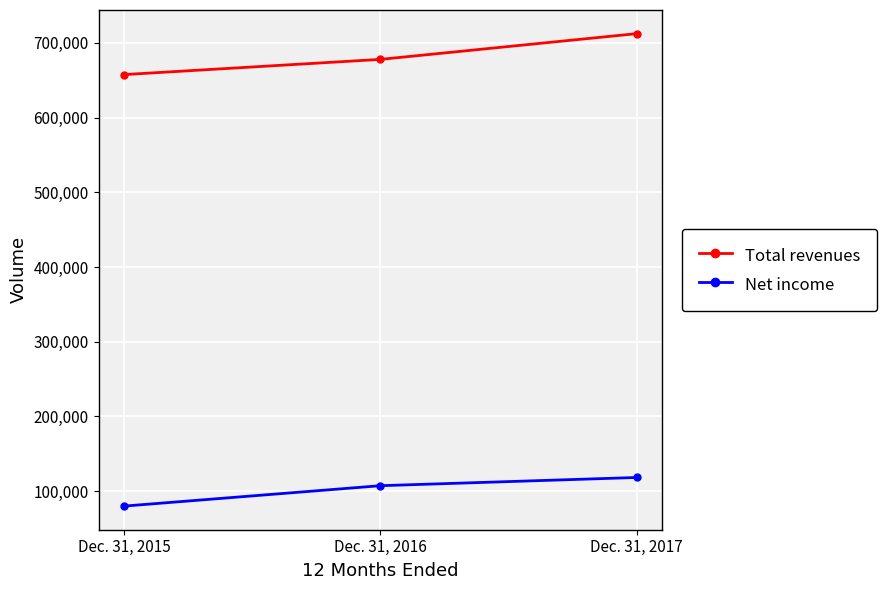

Reading left to right, extract all data points from this chart.

Total revenues: Dec. 31, 2015=657634	Dec. 31, 2016=678000	Dec. 31, 2017=712468
Net income: Dec. 31, 2015=79928	Dec. 31, 2016=107250	Dec. 31, 2017=118253